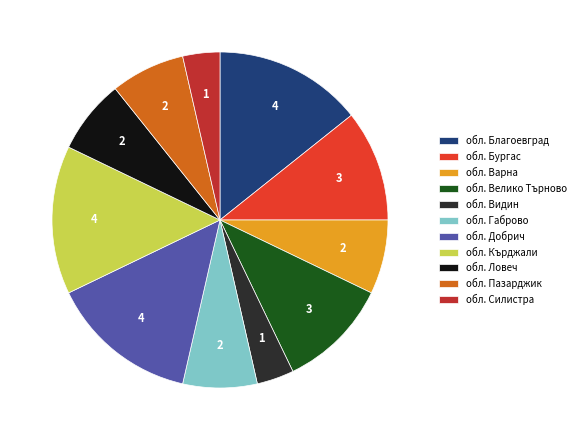

True or false: обл. Добрич accounts for 14% of the total.

True